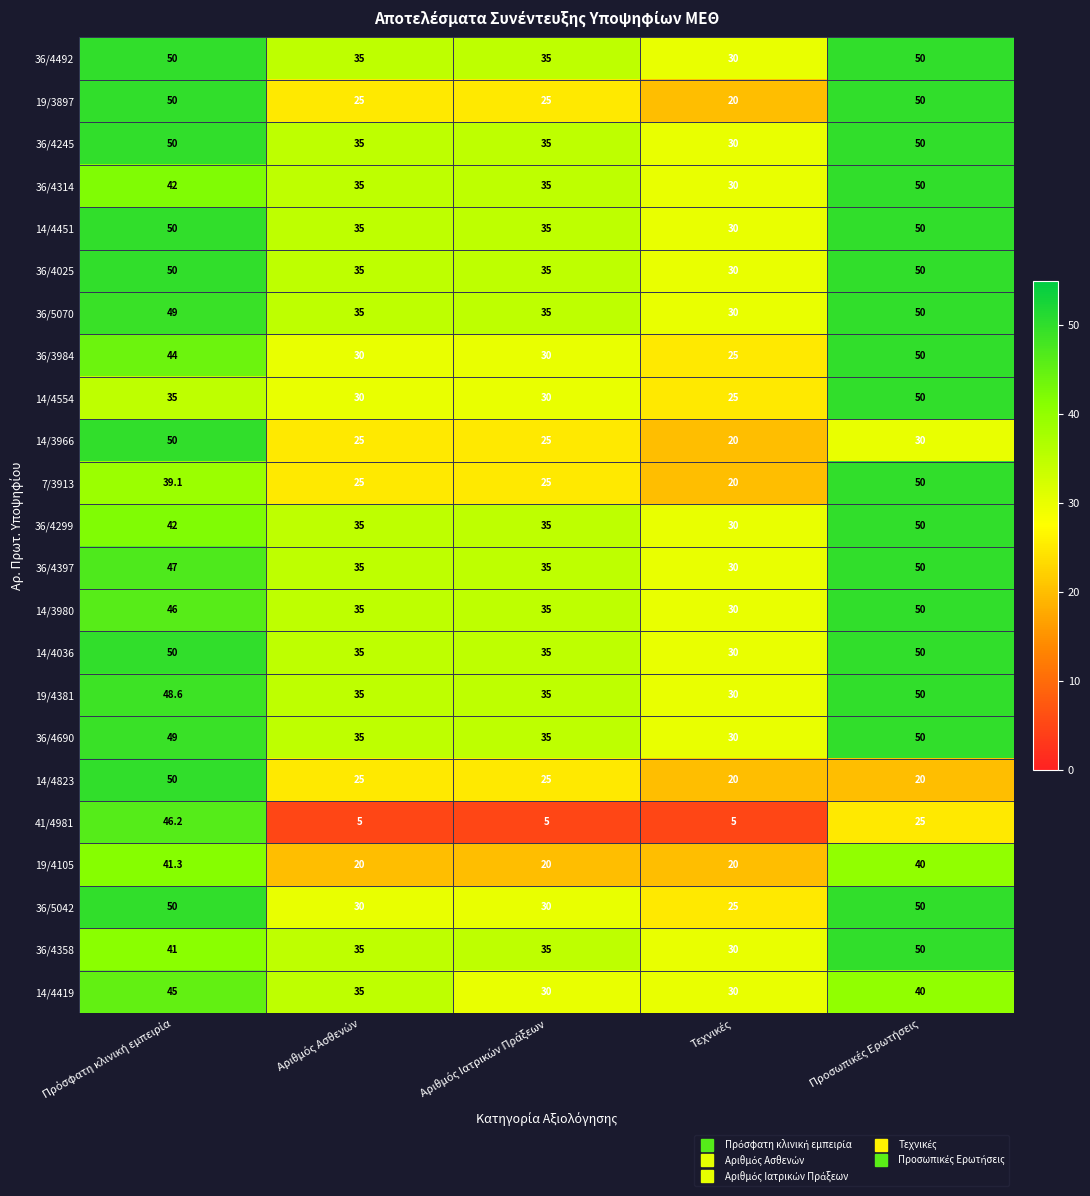

Count the 14/4451 values in the range 35 to 50.

4